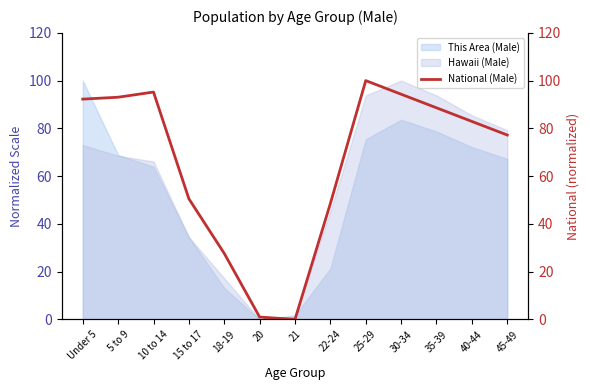

At which category does the chart reach its peak across all series?

25-29